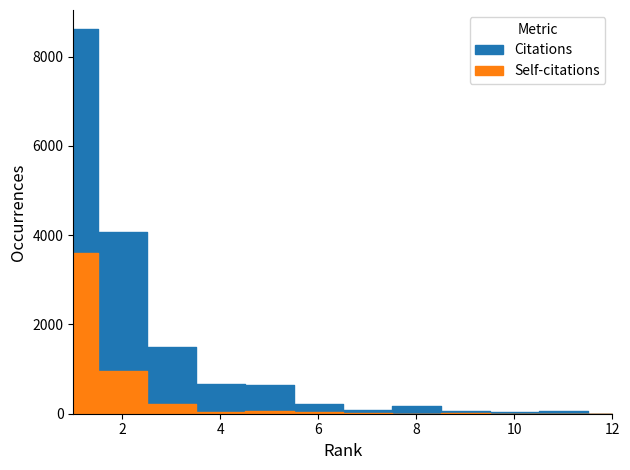

True or false: Self-citations has more than 1 points higher than both neighbors.

True